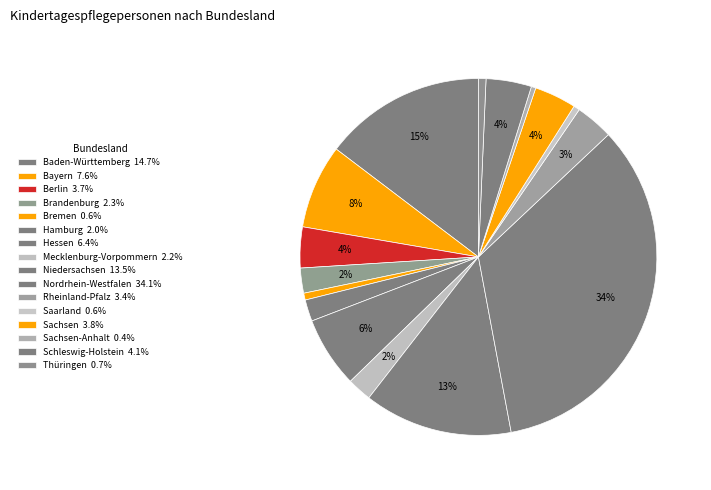

How many segments does this pie chart have?

16